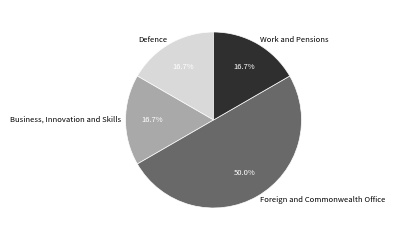

To the nearest percent, what is the difference between the largest and smallest slice percentages?

33%